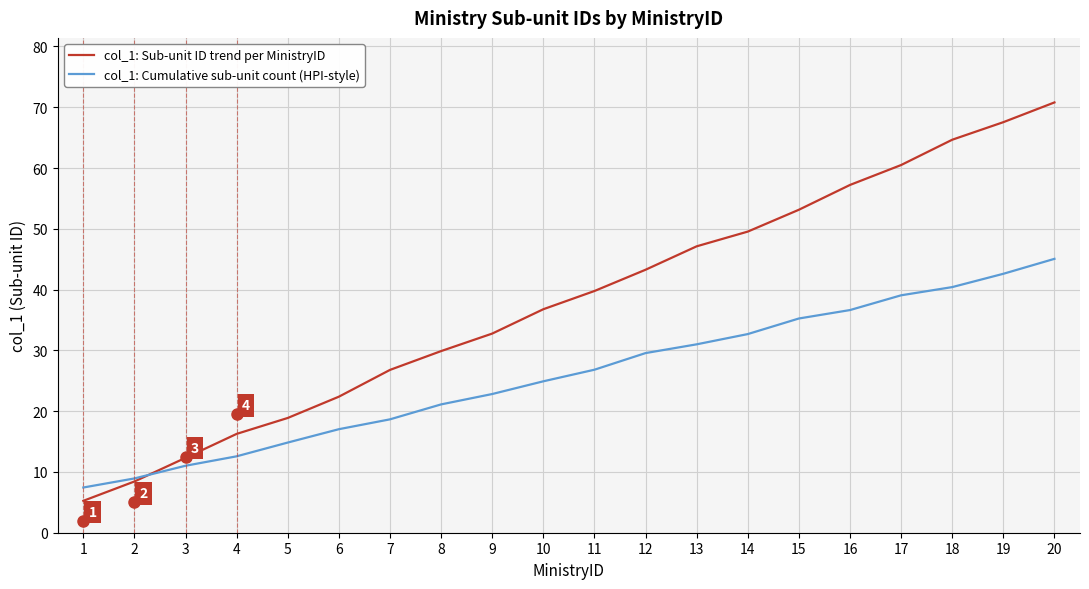

List the series in order of their overall mean, lowest first.

col_1: Cumulative sub-unit count (HPI-style), col_1: Sub-unit ID trend per MinistryID